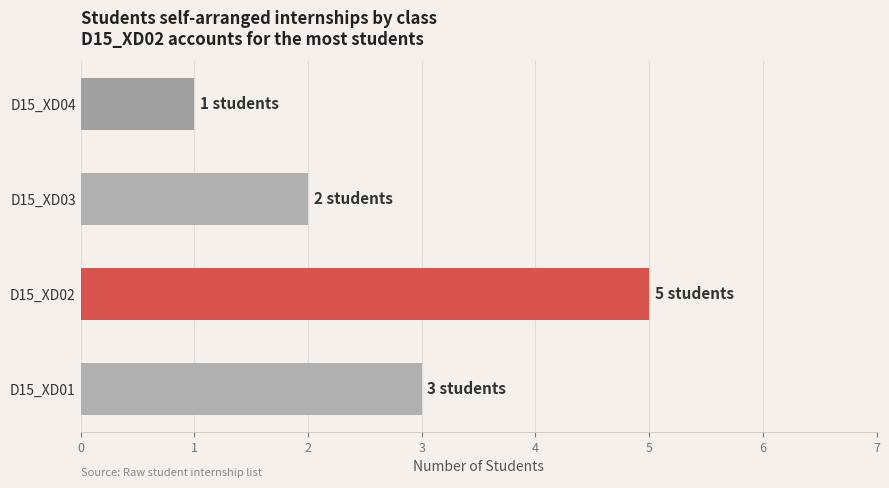

List the labels in order of value, largest first.

D15_XD02, D15_XD01, D15_XD03, D15_XD04